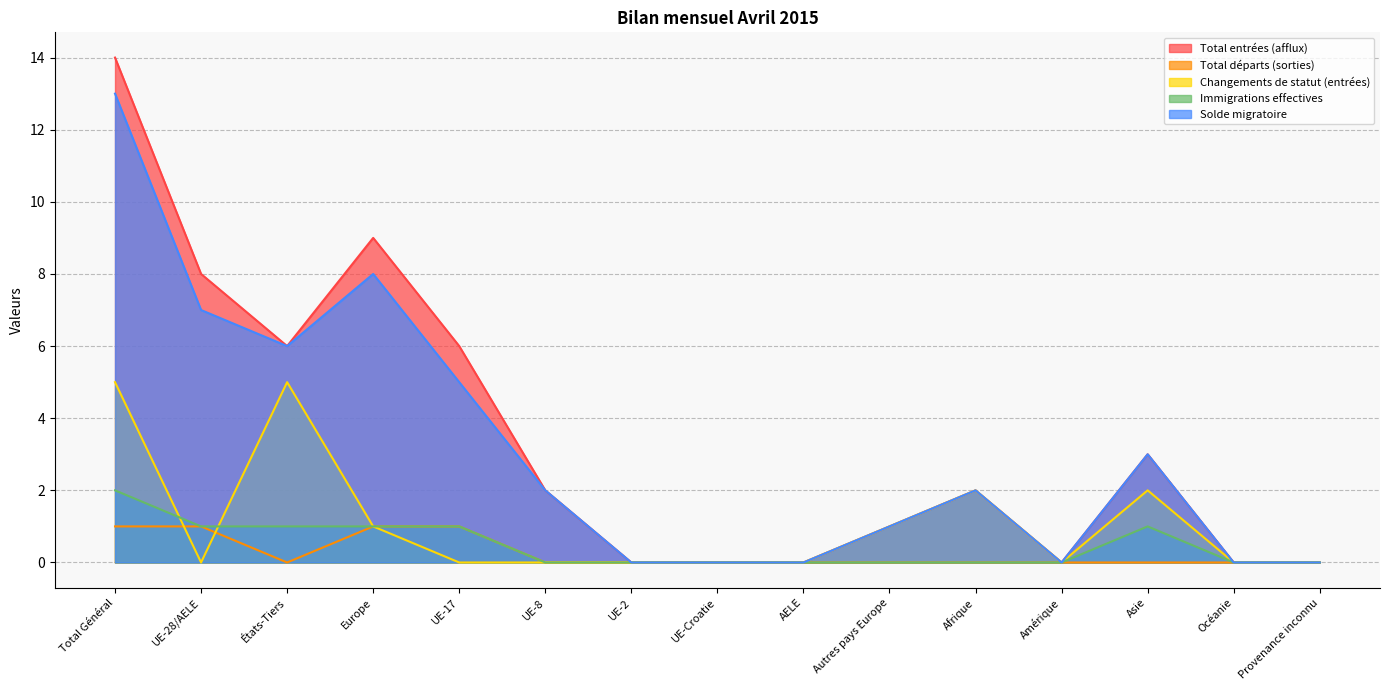

The value of Total entrées (afflux) at AELE is 0. True or false?

True